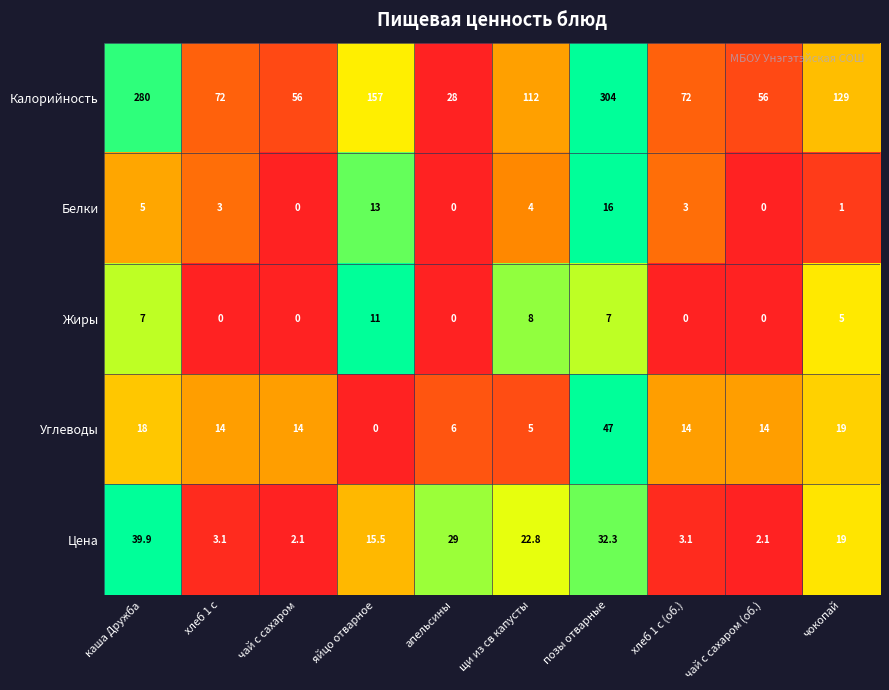

True or false: Углеводы has a value of -14.6 at яйцо отварное.

False